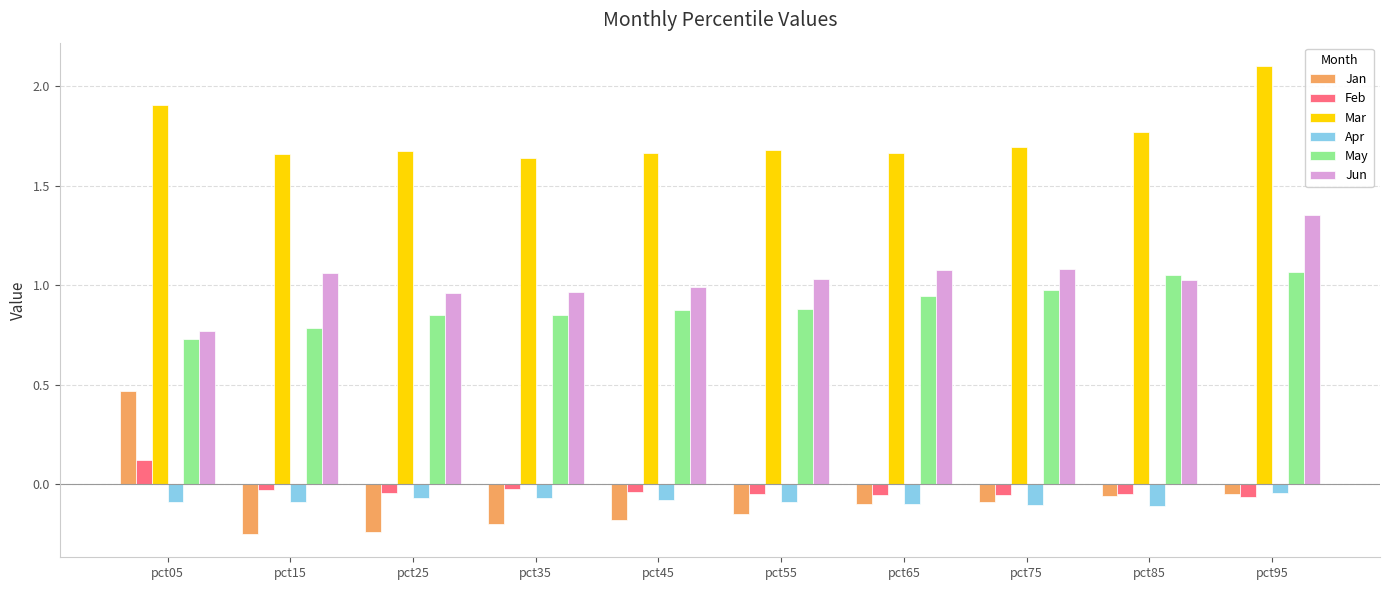

What is the maximum value for Mar?

2.1